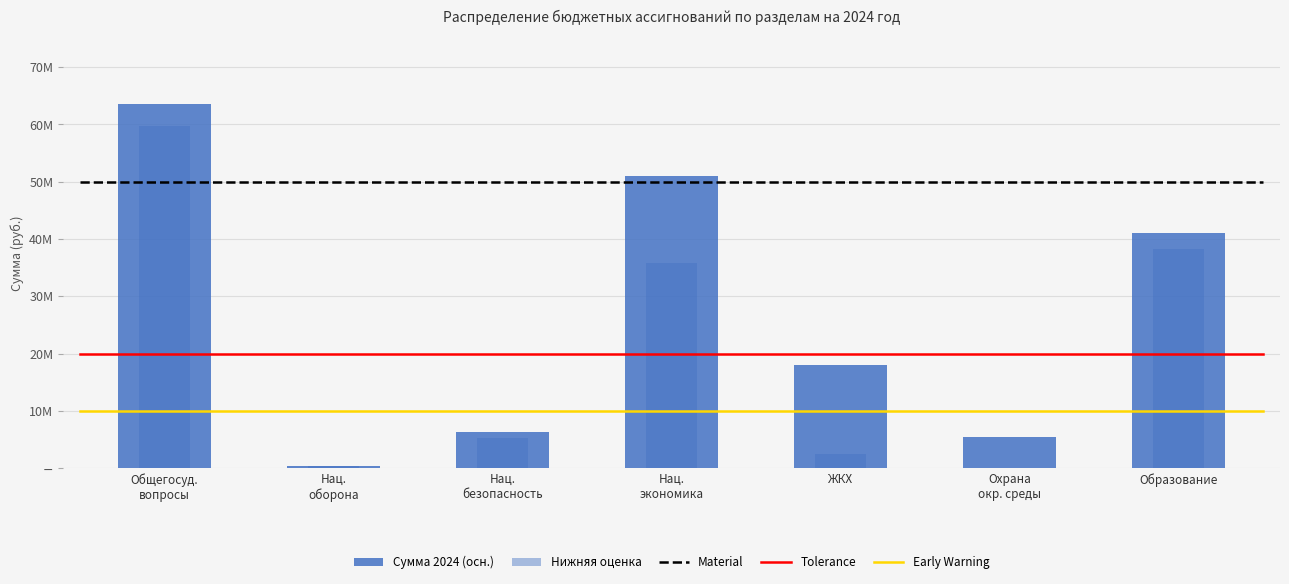

What is the sum of all Нижняя оценка values?

141936833.0